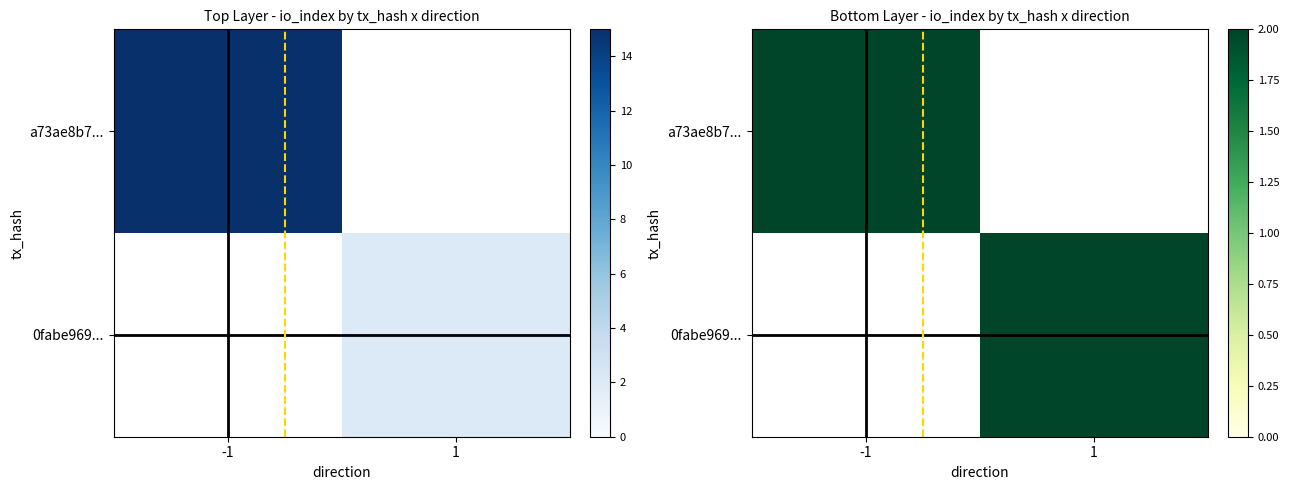

Where is a73ae8b7... nearest to the value 15?

-1